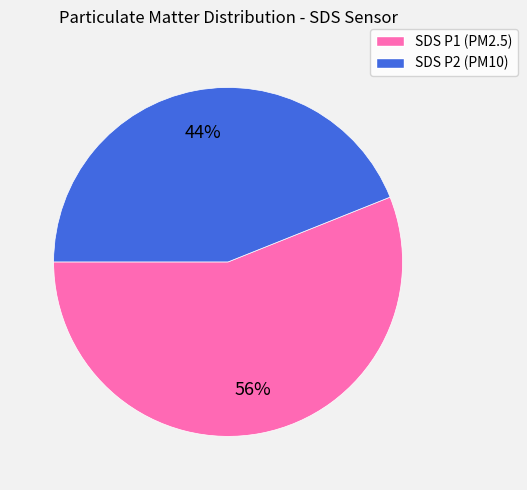

To the nearest percent, what is the average slice percentage?

50%